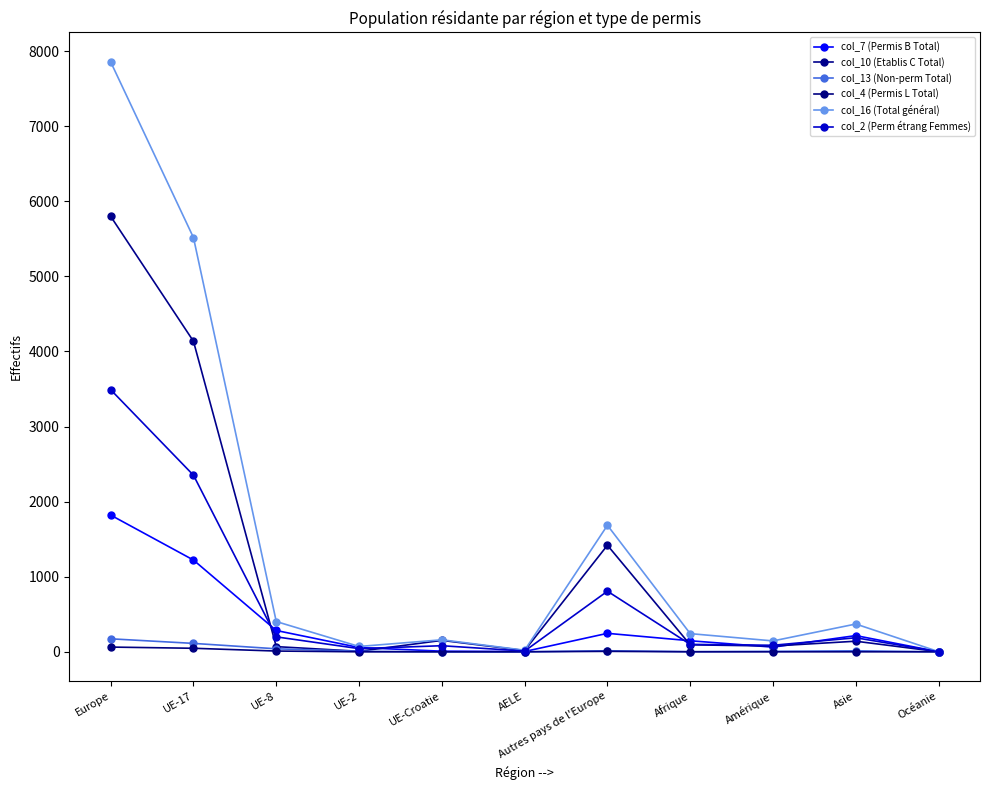

Which category has the highest value across all series?

Europe